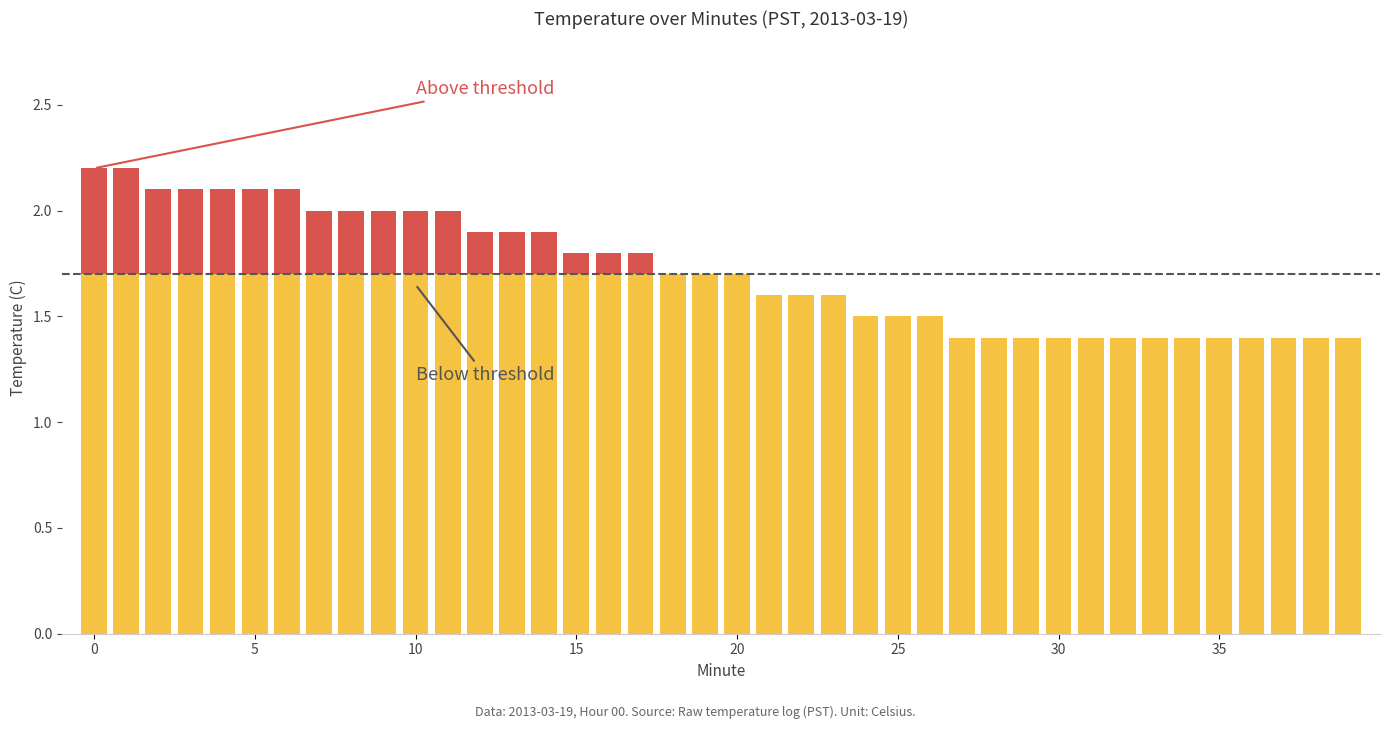

Is it true that Below threshold equals 2.9 at 14?

False